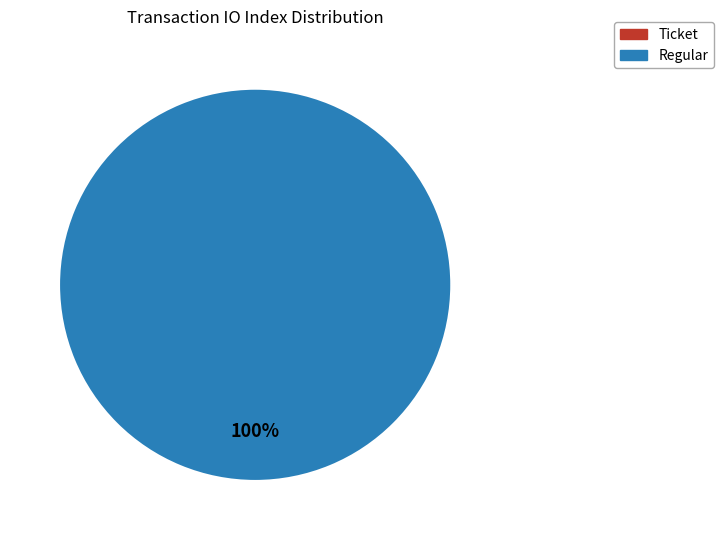

What is the change in value from Ticket to Regular?

+54